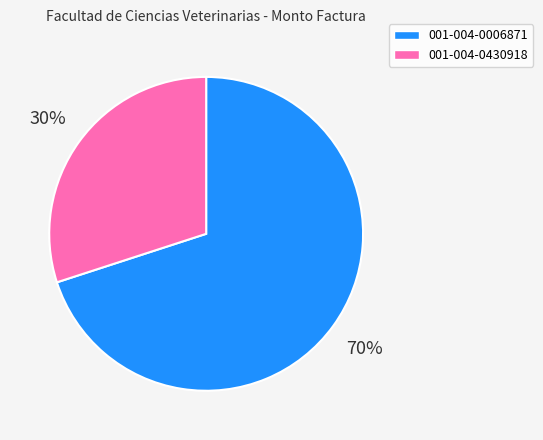

Count the number of slices in the pie.

2